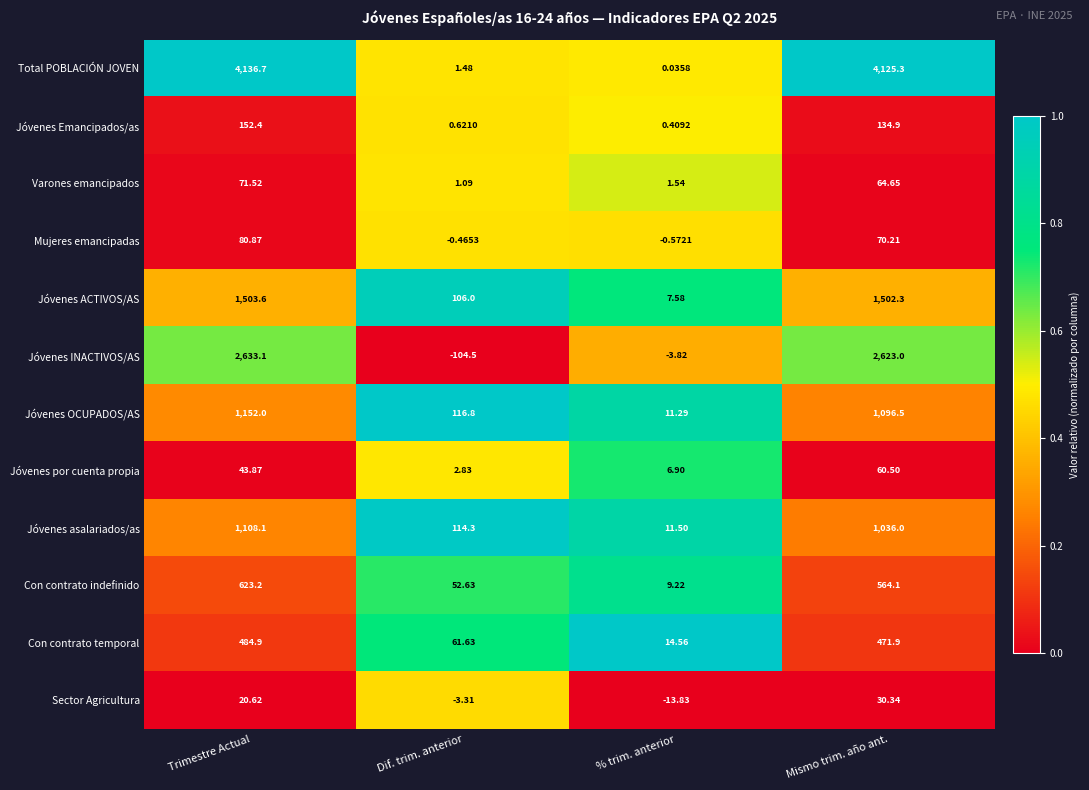

Which label corresponds to the smallest value in the chart?

Dif. trim. anterior